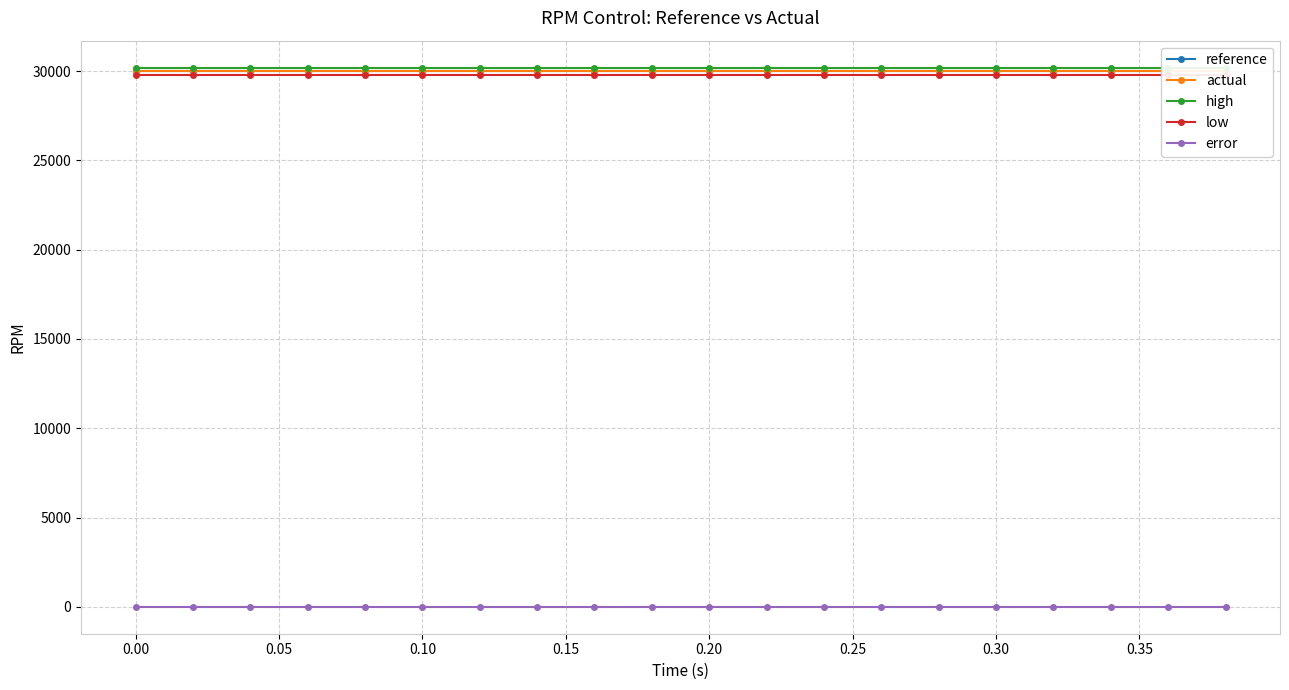

Read the reference value at 0.30.

30000